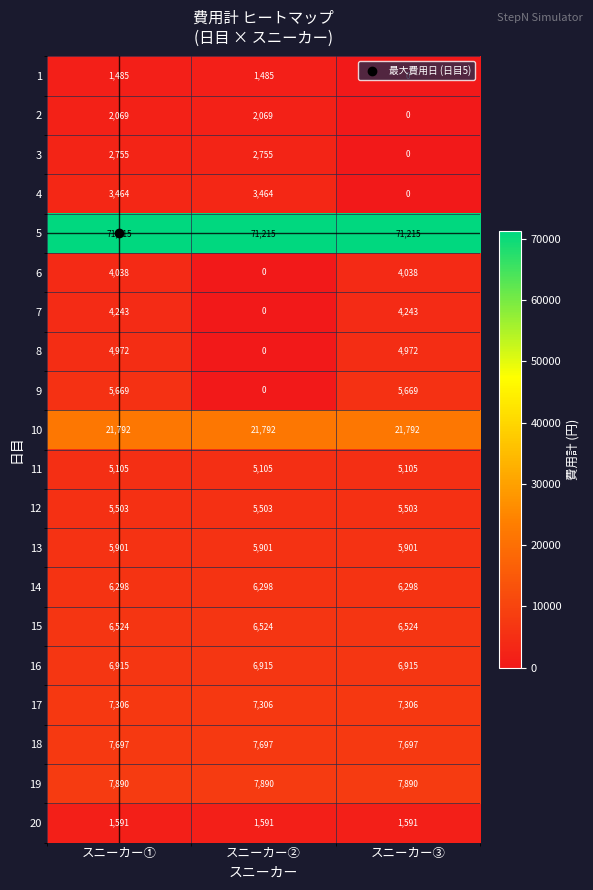

The 16 series shows 6915 at スニーカー①. True or false?

True